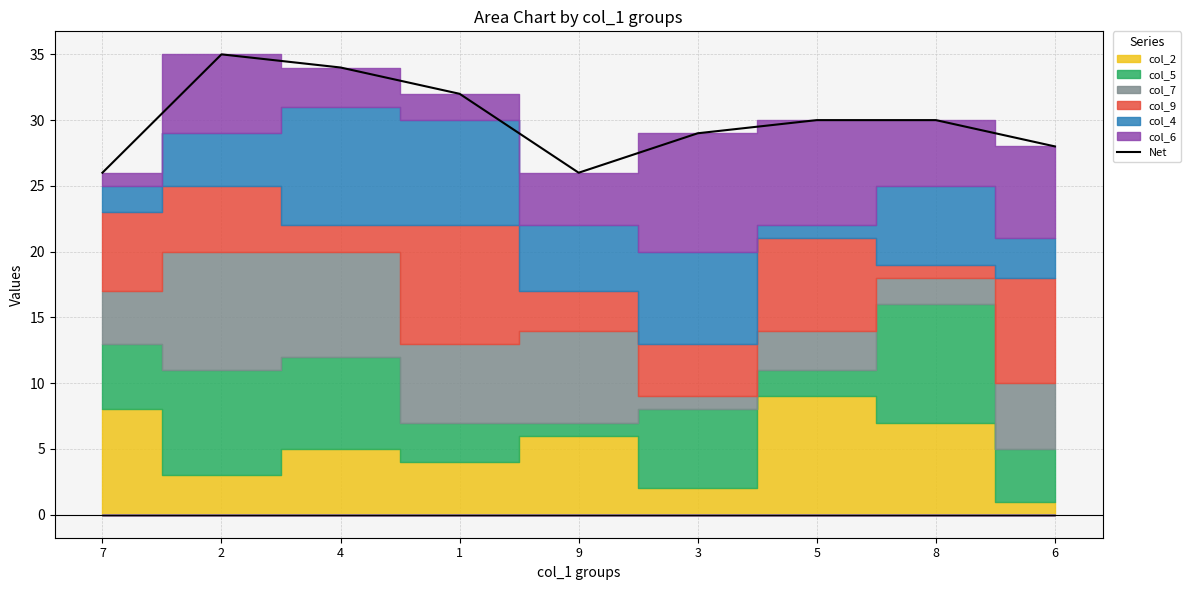

What is the label of the 2nd point from the left?

2